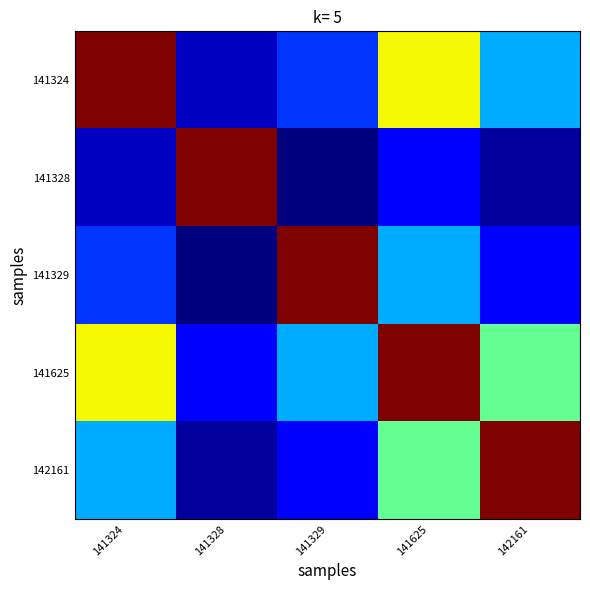

List the series in order of their peak value, highest first.

141324, 141328, 141329, 141625, 142161